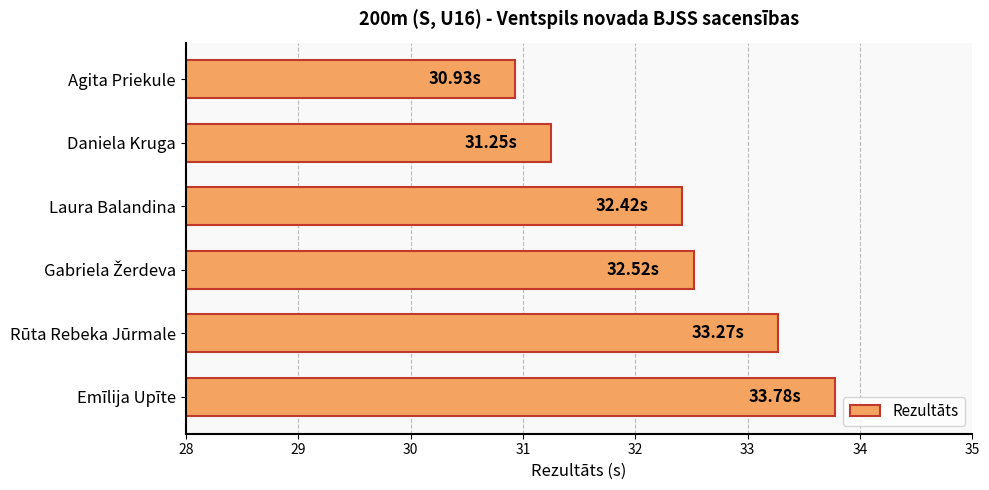

What is the sum of all values?

194.2